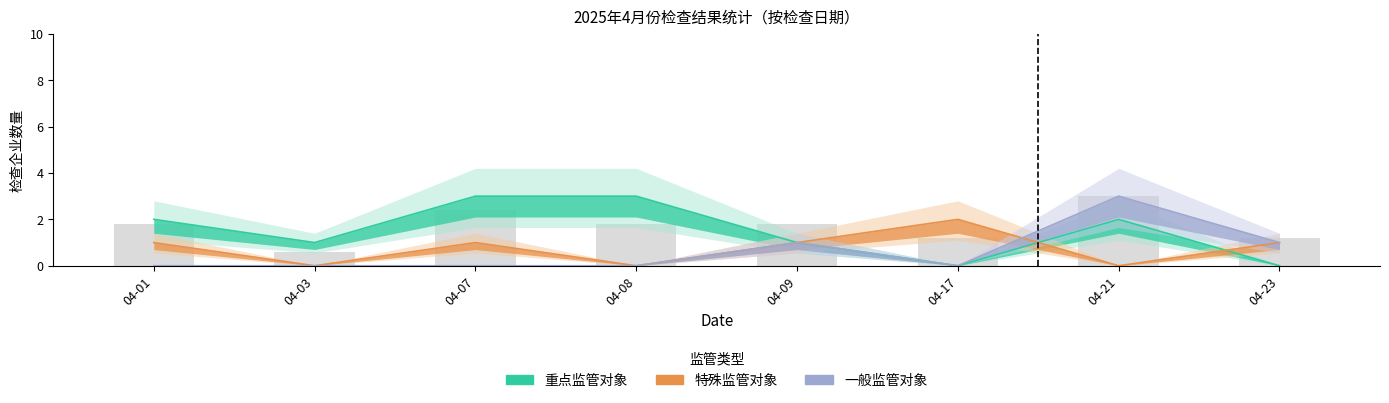

Count the 重点监管对象 values in the range 1 to 3.

6